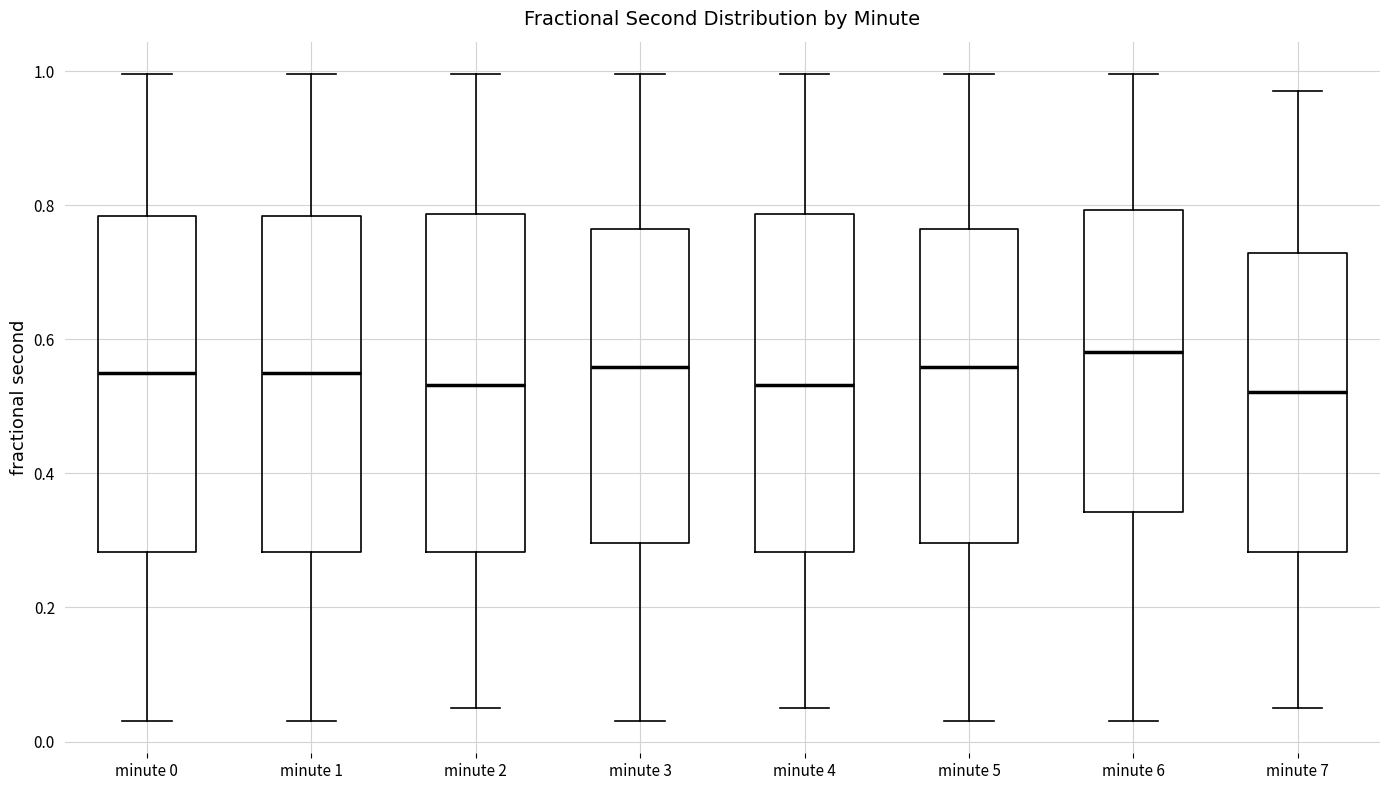

Reading left to right, transcribe this box plot: for each box, give where its median line is, the range the box spans, and where its two whiskers end, as read against the y-axis. The values are not printed on the chart, so give them approximately, as read against the axis.

minute 0: median 0.56, box 0.28 to 0.78, whiskers 0.04 to 1.00
minute 1: median 0.56, box 0.28 to 0.78, whiskers 0.04 to 1.00
minute 2: median 0.54, box 0.28 to 0.78, whiskers 0.06 to 1.00
minute 3: median 0.56, box 0.30 to 0.76, whiskers 0.04 to 1.00
minute 4: median 0.54, box 0.28 to 0.78, whiskers 0.06 to 1.00
minute 5: median 0.56, box 0.30 to 0.76, whiskers 0.04 to 1.00
minute 6: median 0.58, box 0.34 to 0.80, whiskers 0.04 to 1.00
minute 7: median 0.52, box 0.28 to 0.72, whiskers 0.06 to 0.98